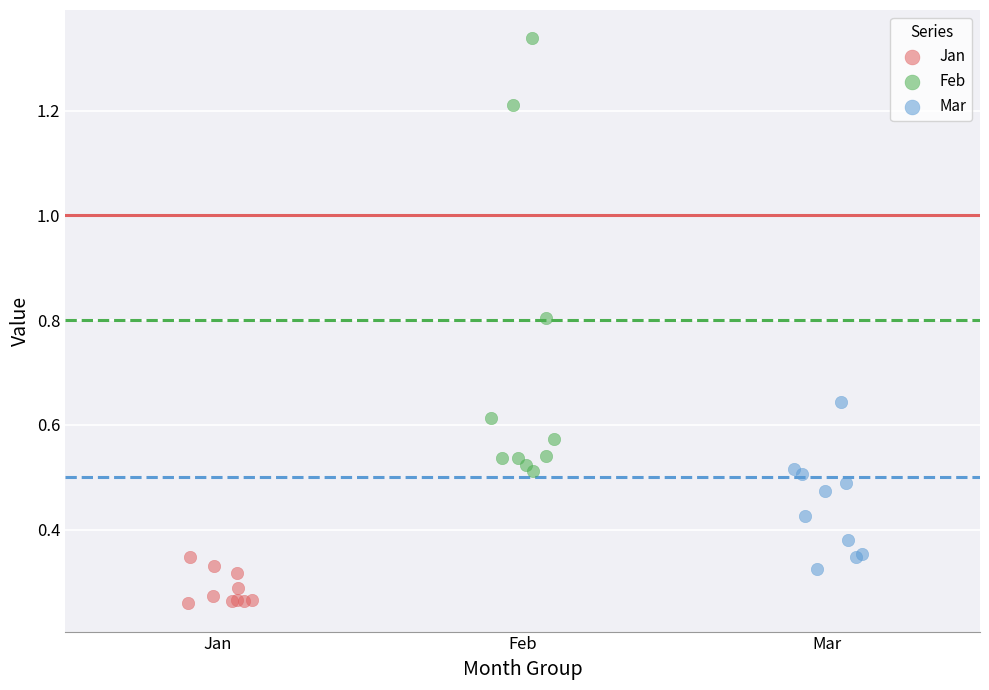

Which series has the largest Y range (max minus min)?

Feb